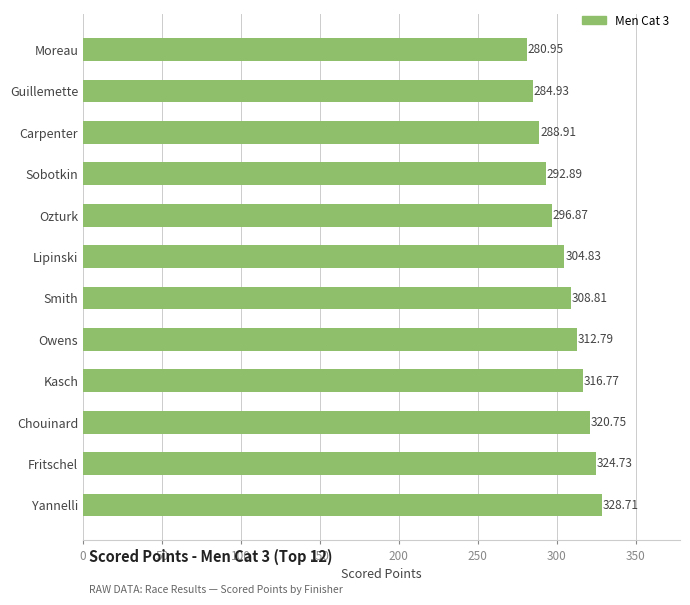

Does the chart contain any negative values?

No